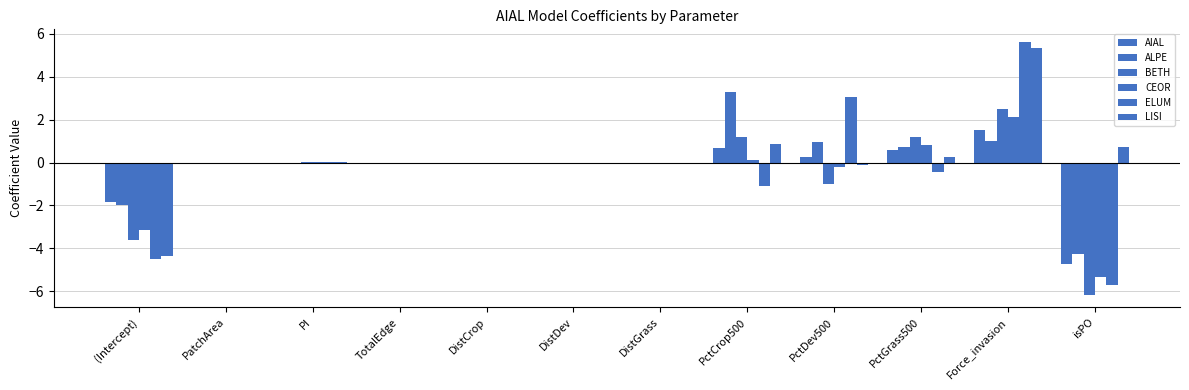

Does the chart contain stacked bars?

No